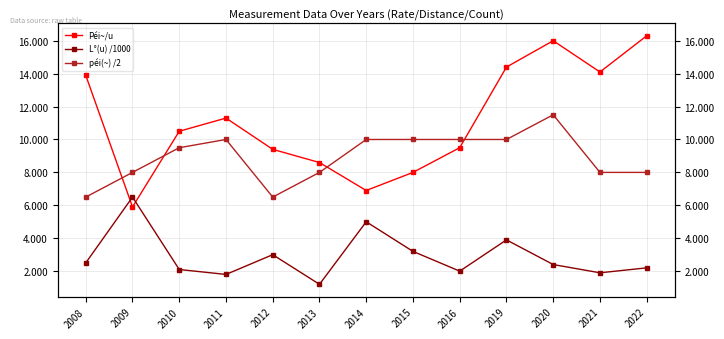

What is the sum of all L°(u) /1000 values?

37.7